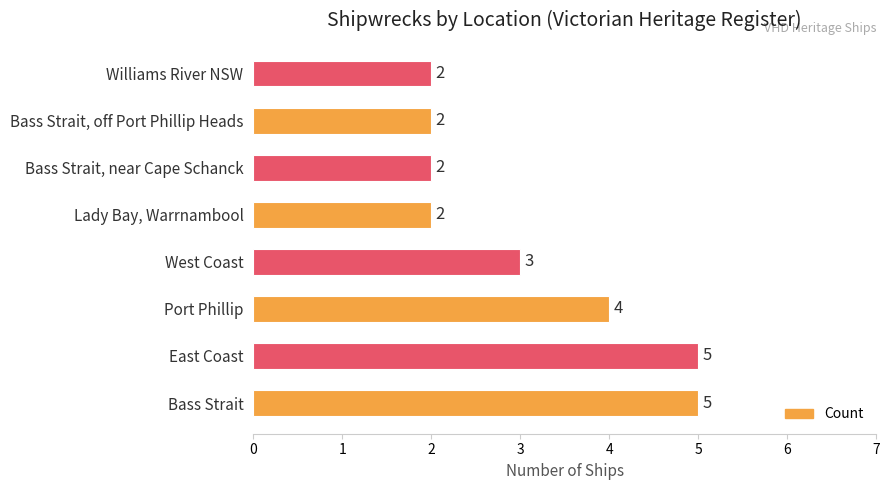

Reading bottom to top, extract all data points from this chart.

5	5	4	3	2	2	2	2